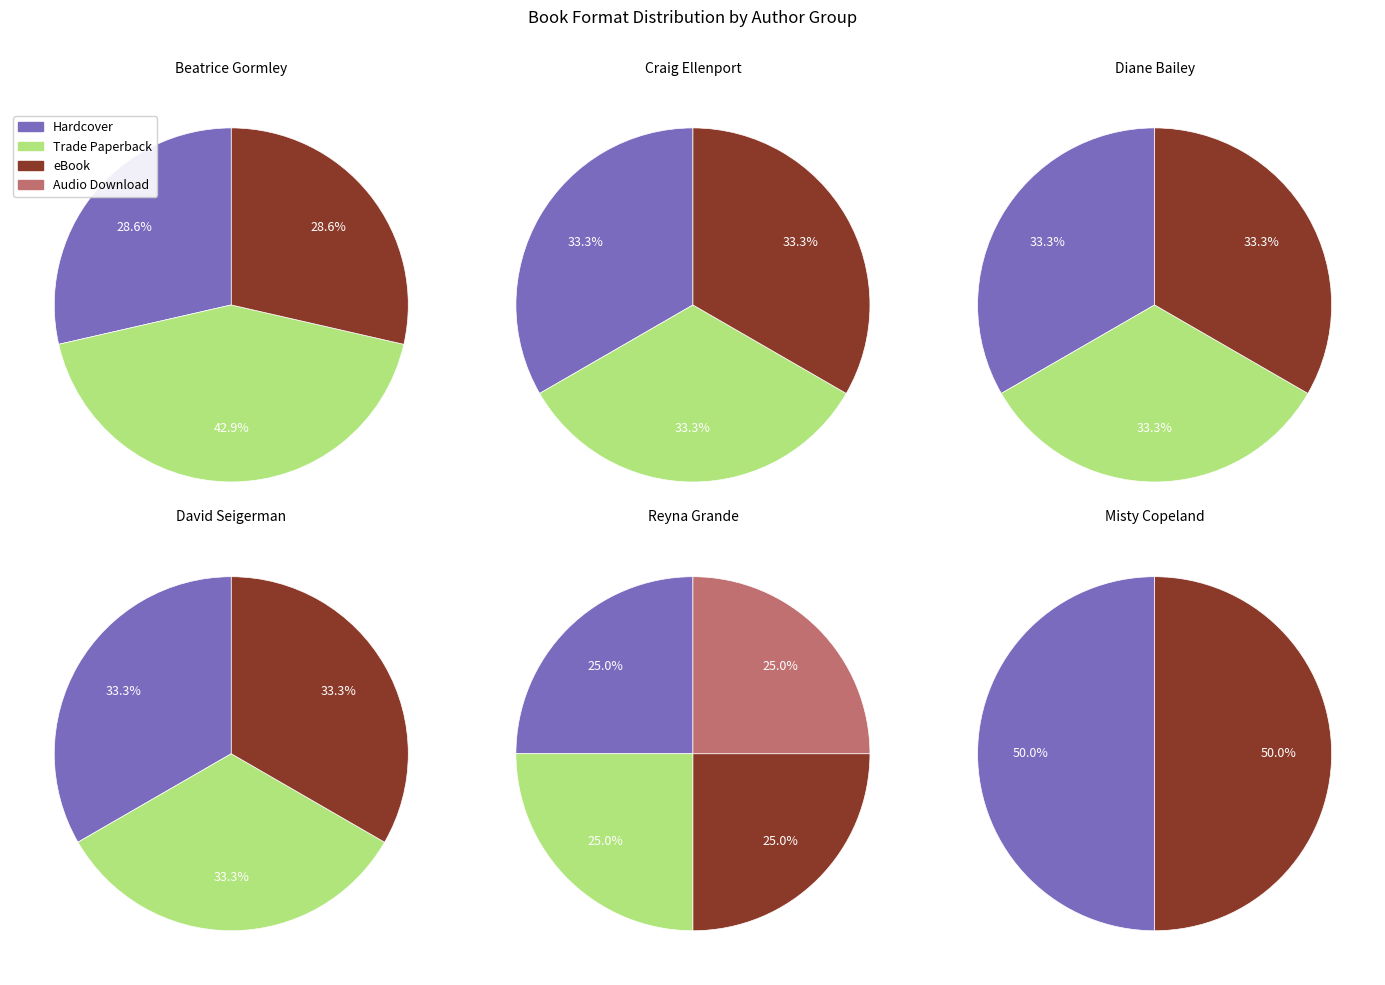

What is the change in value from Hardcover to Audio Download?

-11